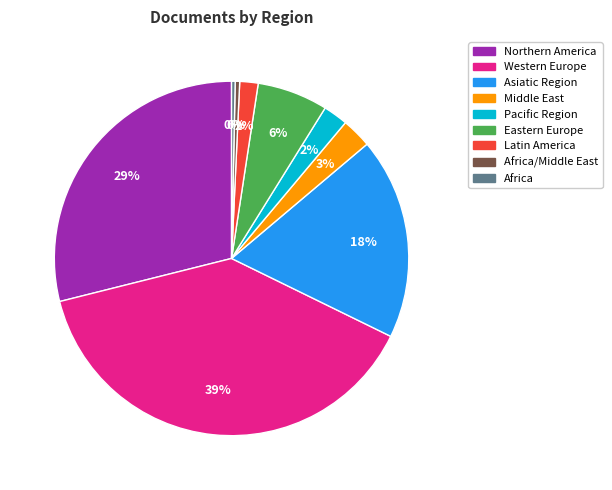

To the nearest percent, what is the average slice percentage?

11%